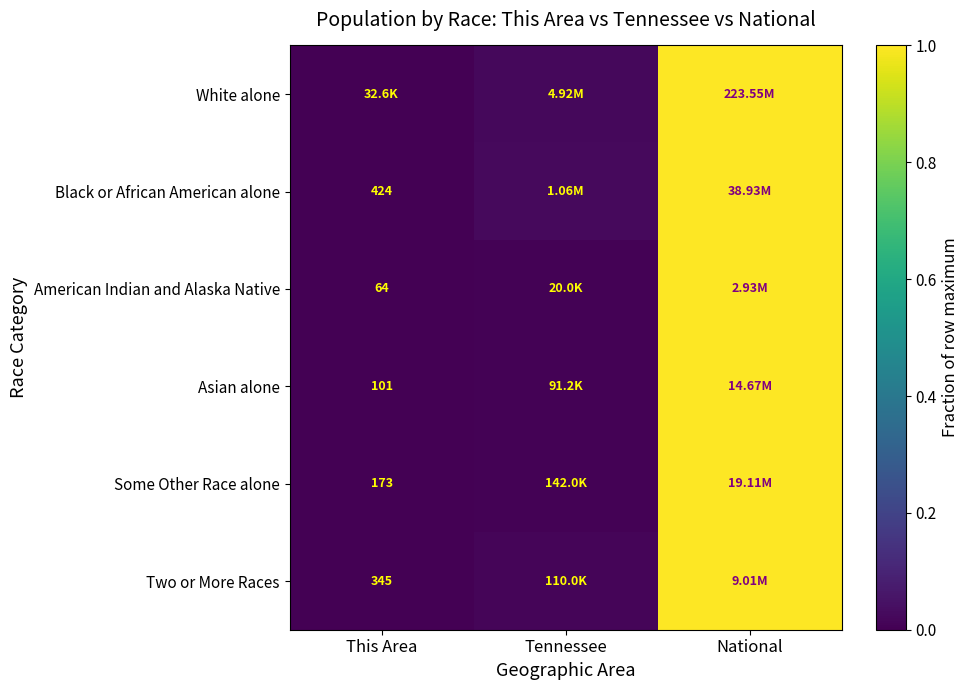

At how many categories does at least one series exceed 0?

3